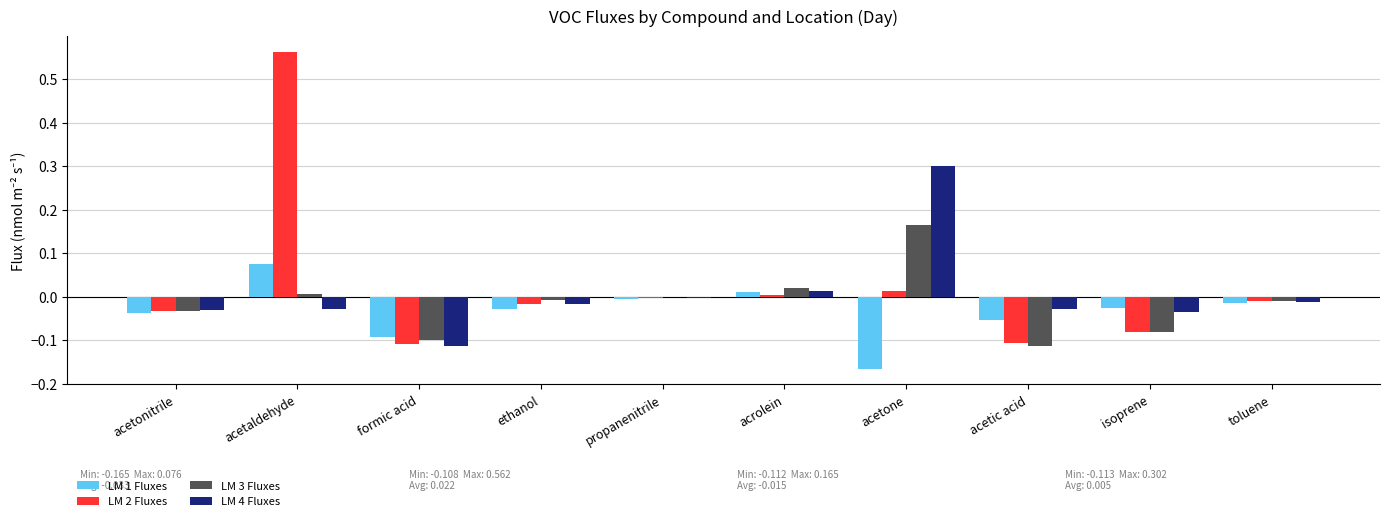

Is the value of LM 2 Fluxes at isoprene greater than the value of LM 1 Fluxes at isoprene?

No